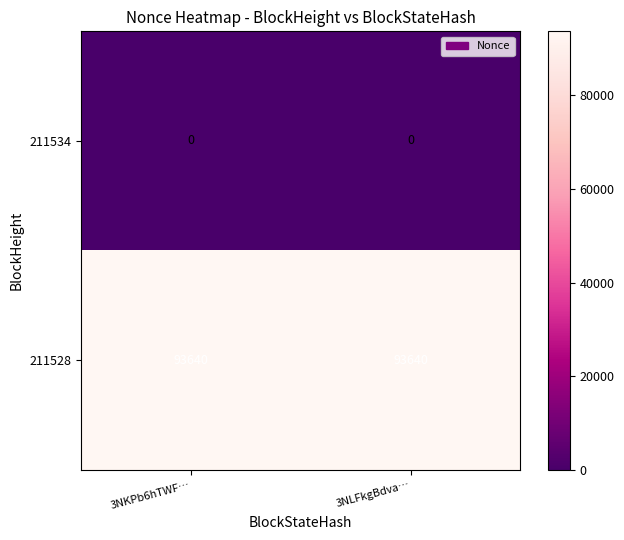

What is the difference between the highest and lowest values at 3NKPb6hTWF…?

93640